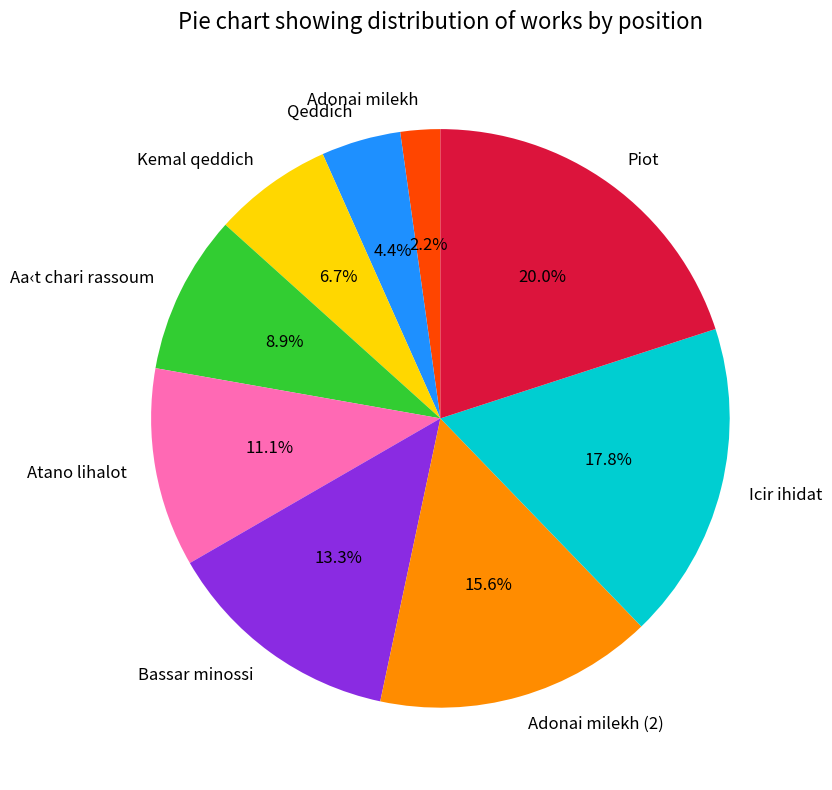

Rank the categories by value from highest to lowest.

Piot, Icir ihidat, Adonai milekh (2), Bassar minossi, Atano lihalot, Aa‹t chari rassoum, Kemal qeddich, Qeddich, Adonai milekh